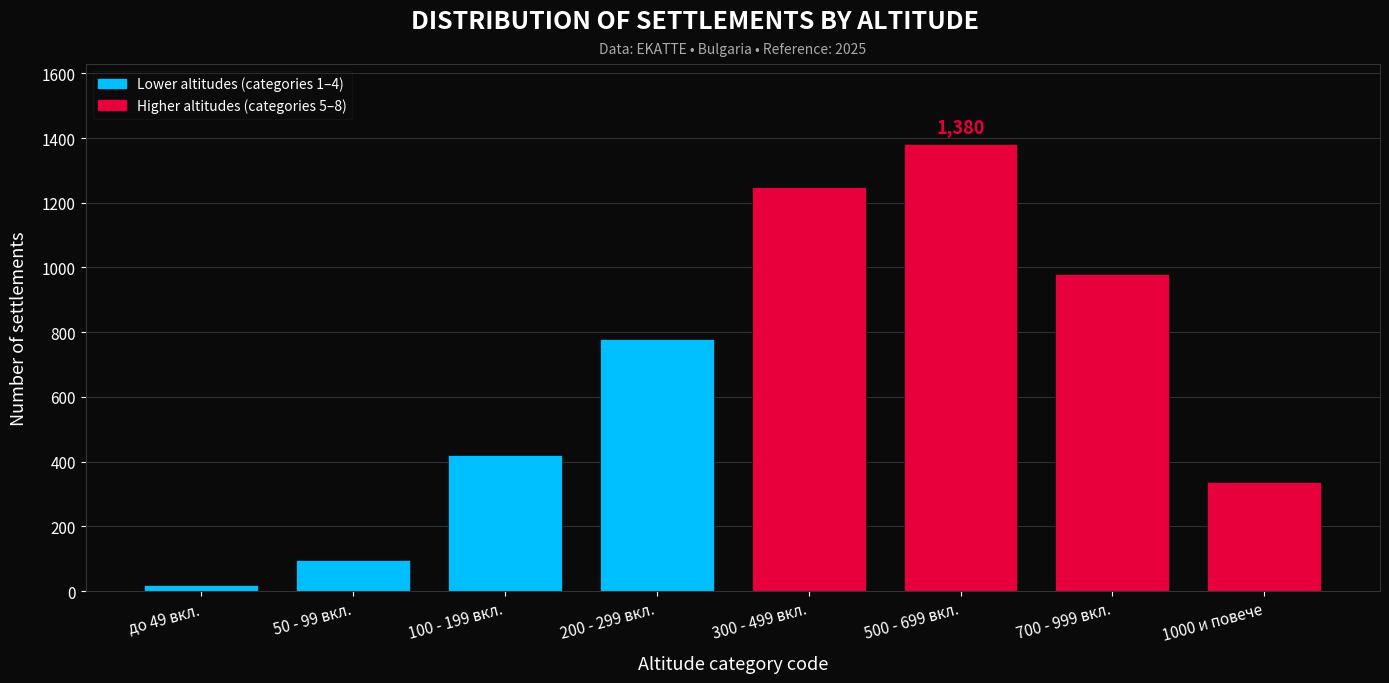

Reading left to right, transcribe all the data shown in this chart.

18	95	420	780	1250	1380	980	336